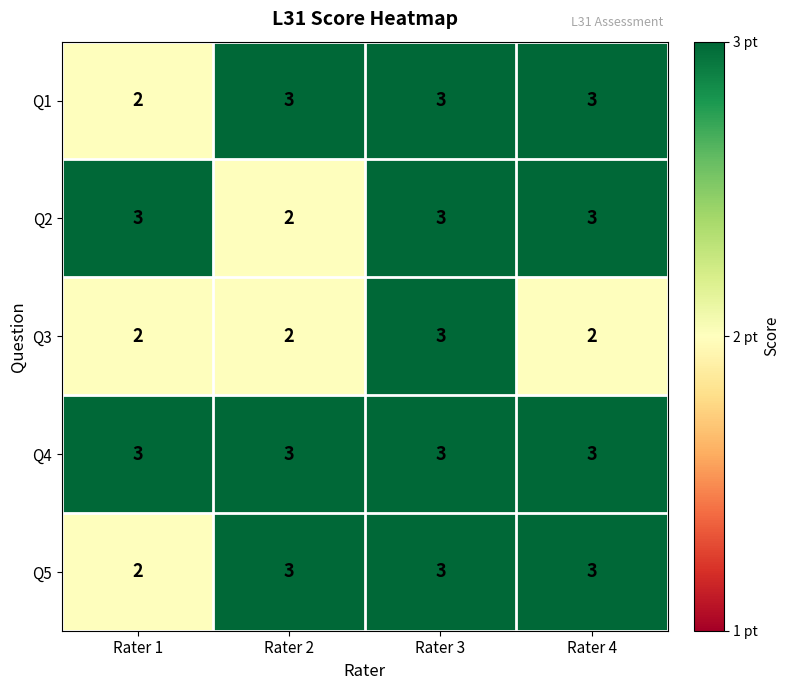

What is the total value across all series at Rater 4?

14